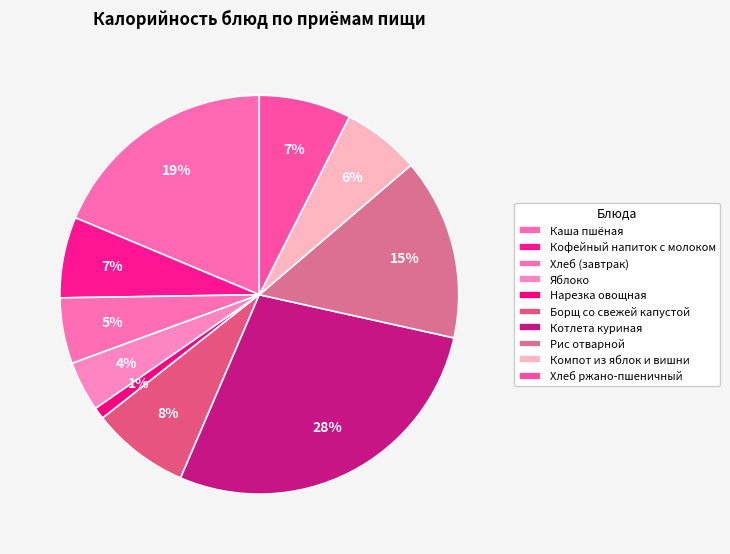

Approximately how many times larger is the value at Каша пшёная compared to Котлета куриная?

0.7